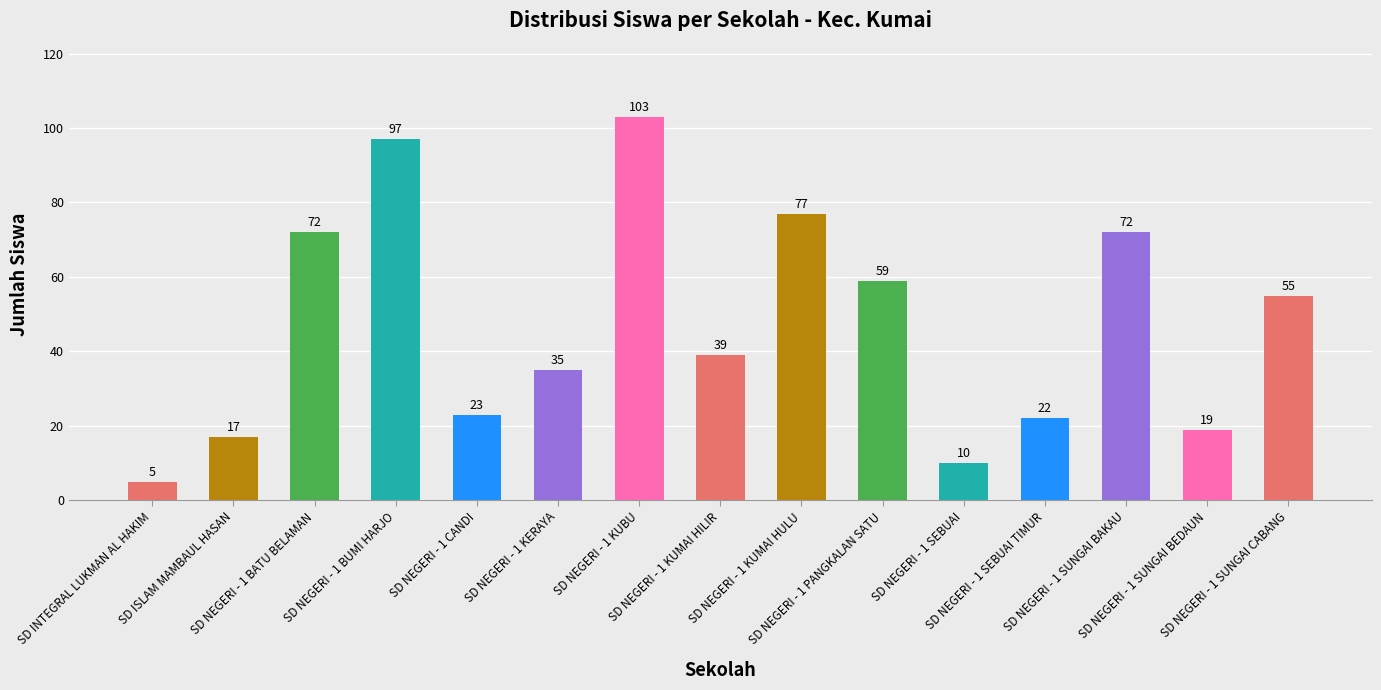

Reading right to left, what are all the values shown in this chart?

55	19	72	22	10	59	77	39	103	35	23	97	72	17	5